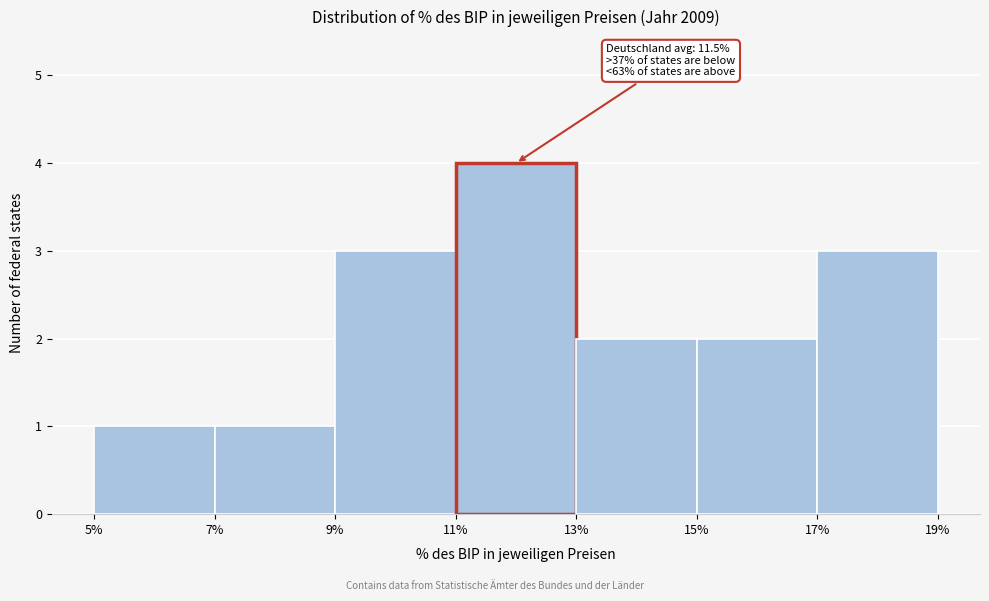

Over which range of the x-axis is the bar tallest?

11% to 13%